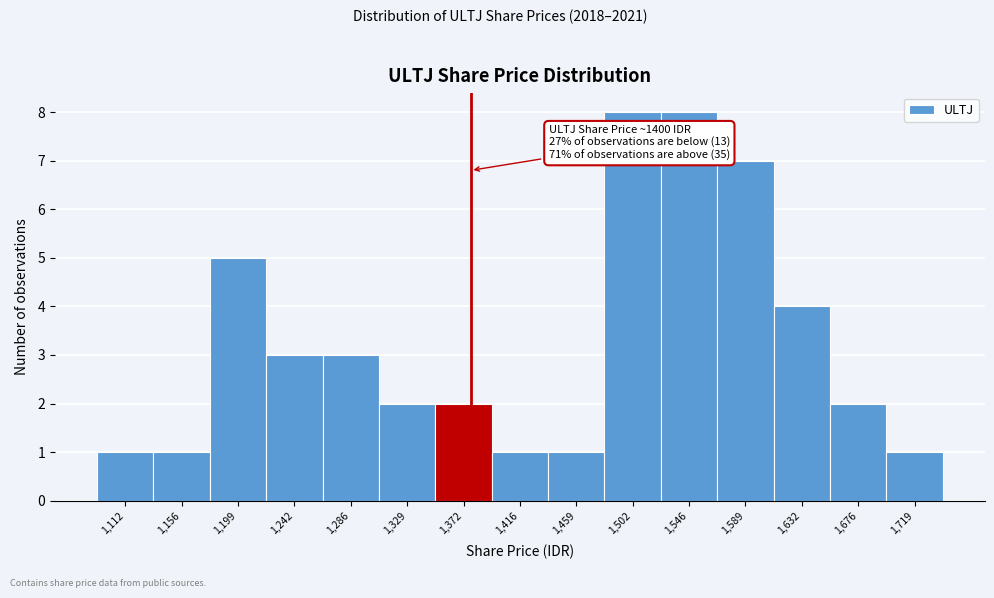

Reading left to right, what are all the values shown in this chart?

1	1	5	3	3	2	2	1	1	8	8	7	4	2	1